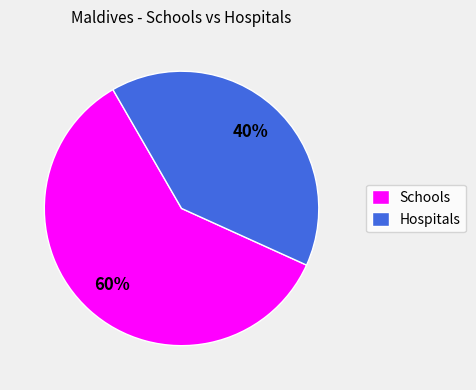

The Schools slice represents 69% of the pie. True or false?

False